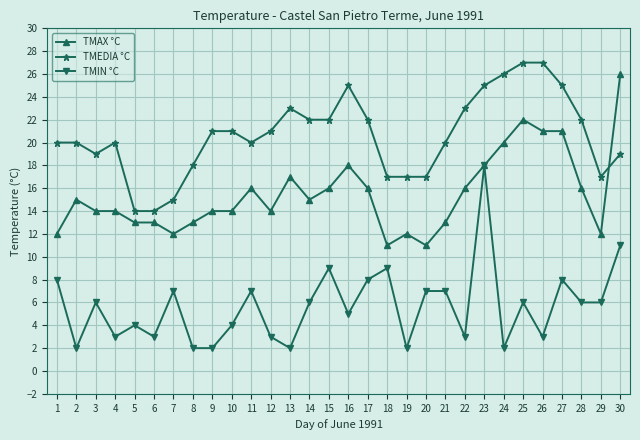

What is the value of the TMIN °C point at the 18th from the left?

9